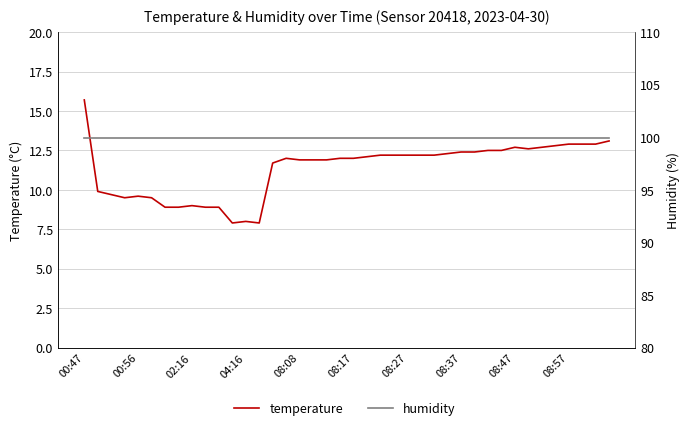

What are all the series names shown in the legend?

temperature, humidity